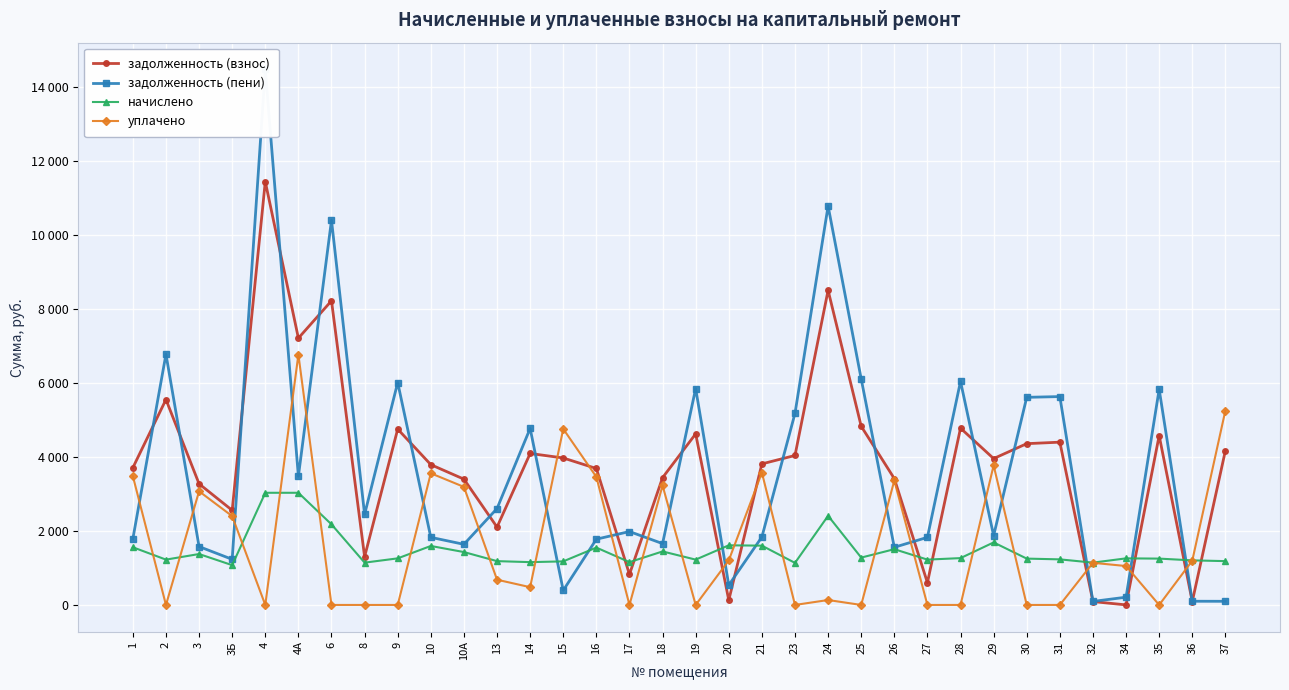

What is the label of the 15th point from the right?

21